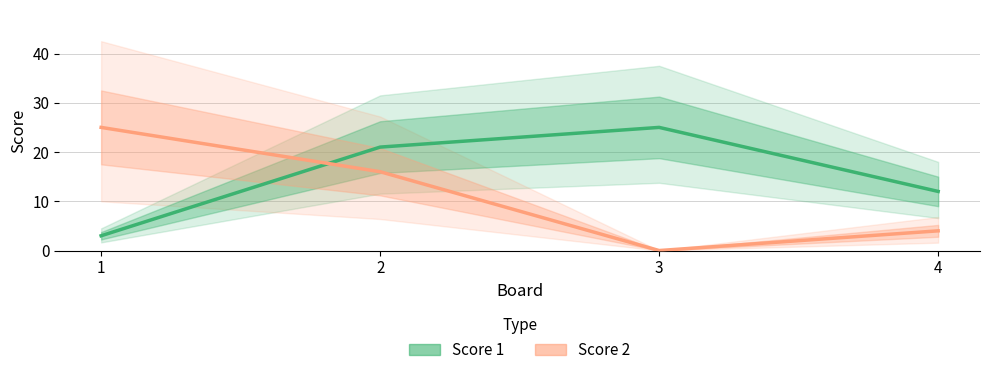

Which category has the highest value in the Score 2 series?

1